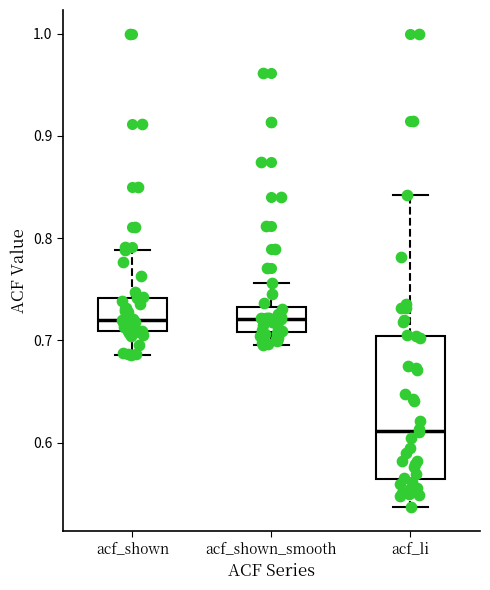

Which box's median line is the lowest?

acf_li